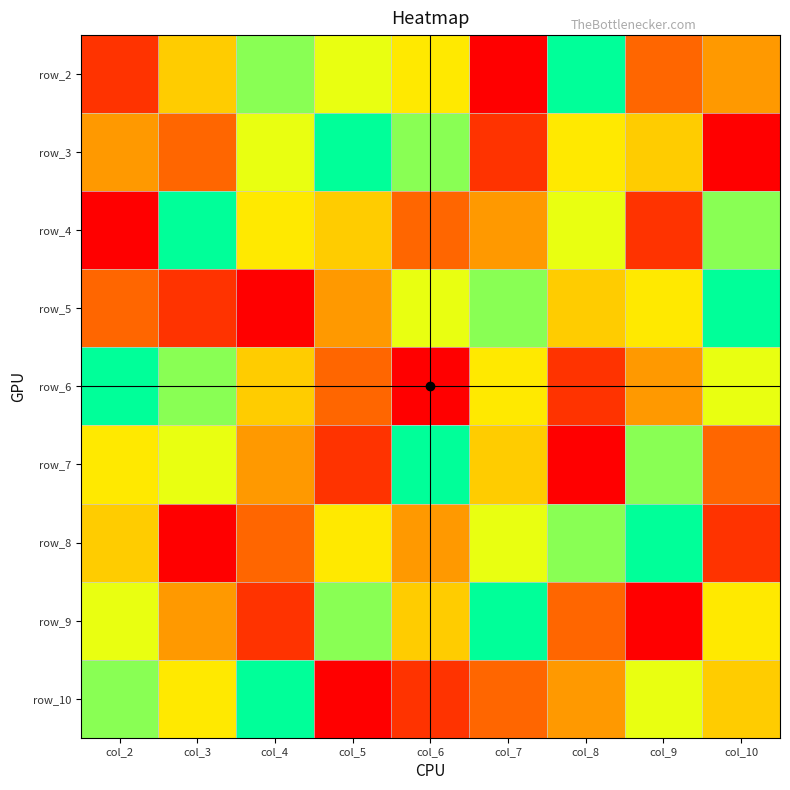

What is the difference between the maximum and minimum values in the row_2 series?

8